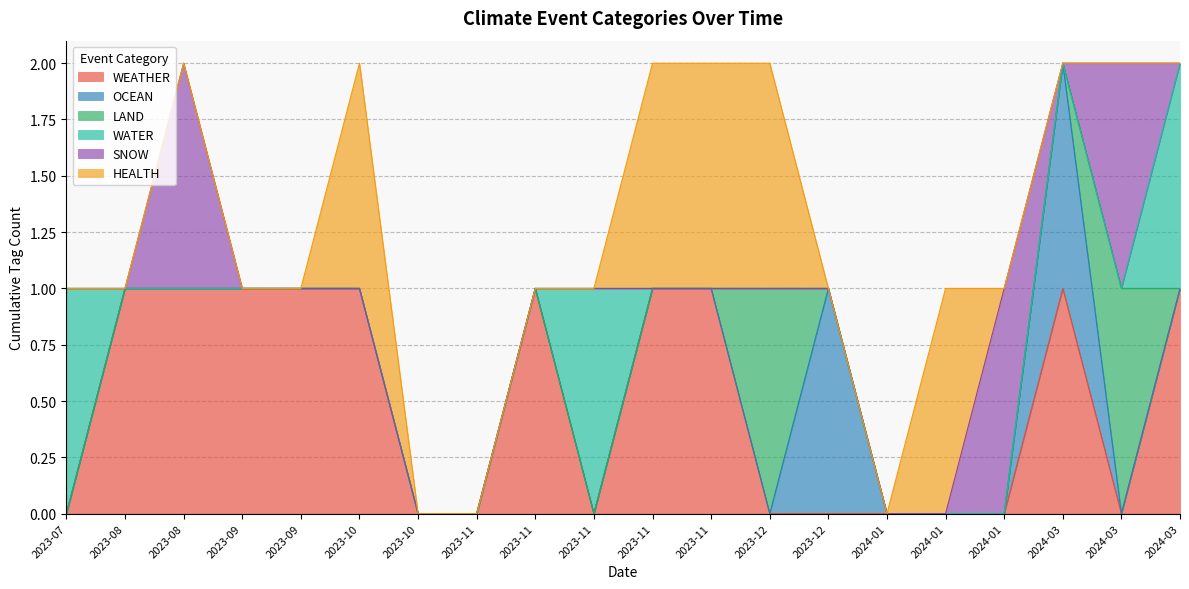

Reading left to right, list all the values displayed in this chart.

WEATHER: 0	1	1	1	1	1	0	0	1	0	1	1	0	0	0	0	0	1	0	1
OCEAN: 0	0	0	0	0	0	0	0	0	0	0	0	0	1	0	0	0	1	0	0
LAND: 0	0	0	0	0	0	0	0	0	0	0	0	1	0	0	0	0	0	1	0
WATER: 1	0	0	0	0	0	0	0	0	1	0	0	0	0	0	0	0	0	0	1
SNOW: 0	0	1	0	0	0	0	0	0	0	0	0	0	0	0	0	1	0	1	0
HEALTH: 0	0	0	0	0	1	0	0	0	0	1	1	1	0	0	1	0	0	0	0